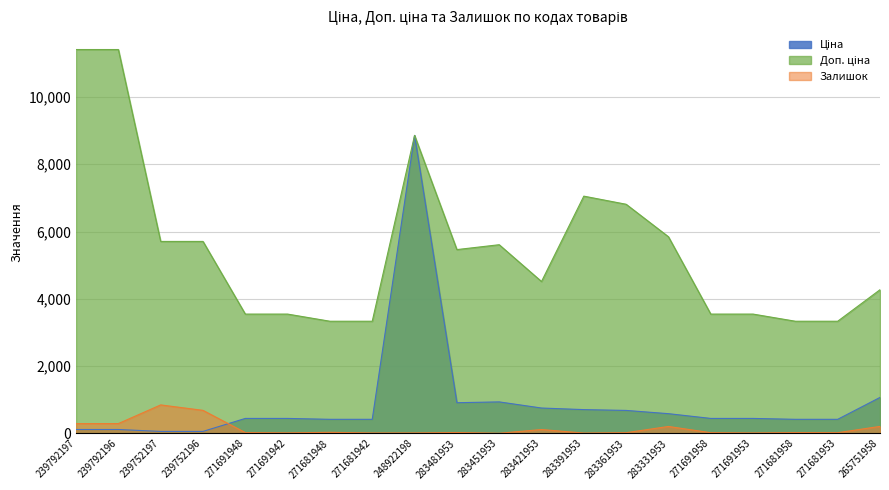

What is the smallest value displayed?

2.0